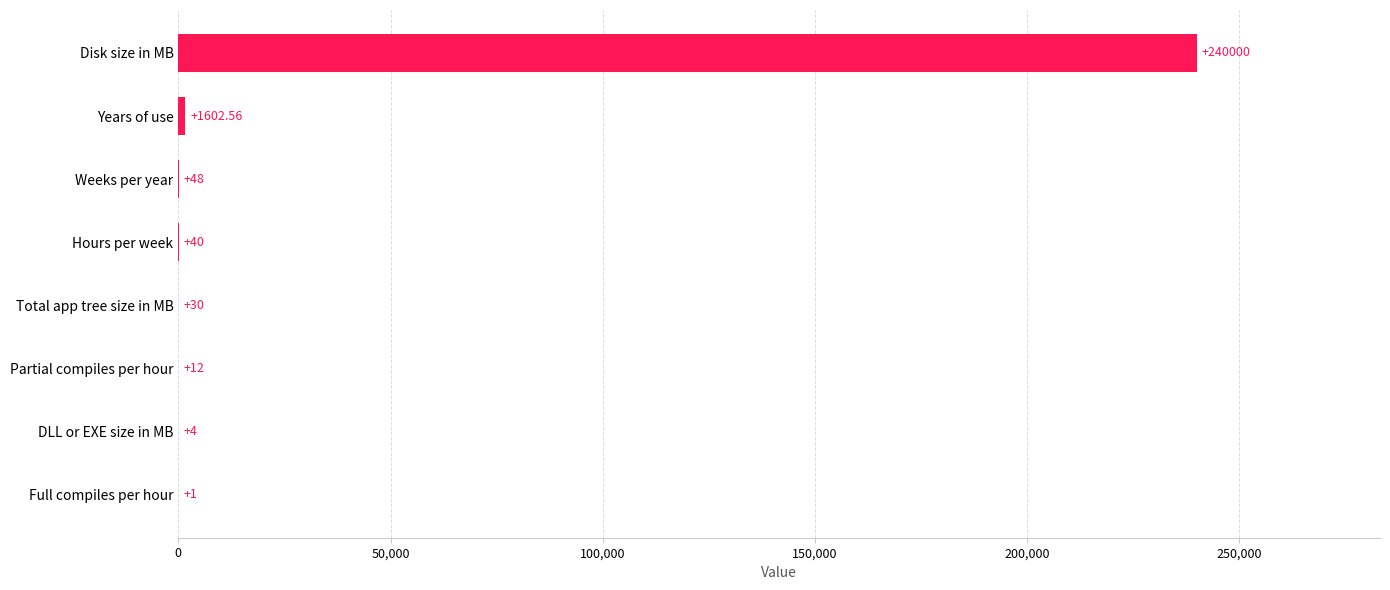

Which category has the highest value across all series?

Disk size in MB